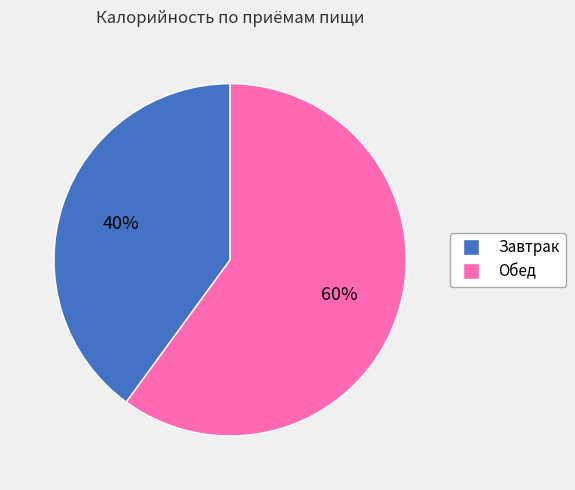

Which category has the biggest portion of the pie?

Обед